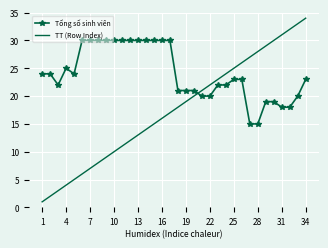

At how many categories does at least one series exceed 18?

34